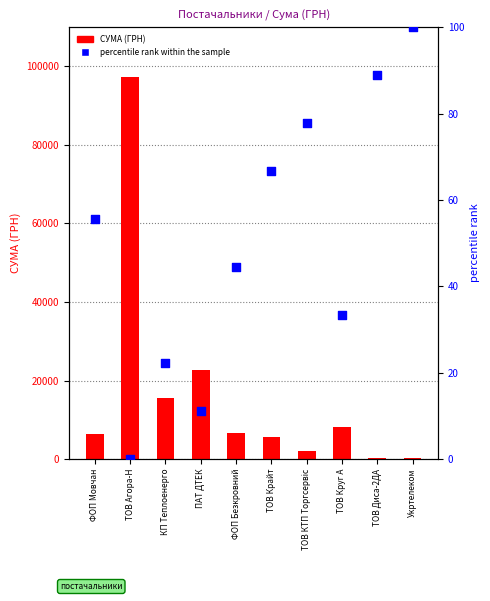

Which series reaches the maximum Y coordinate?

СУМА (ГРН)